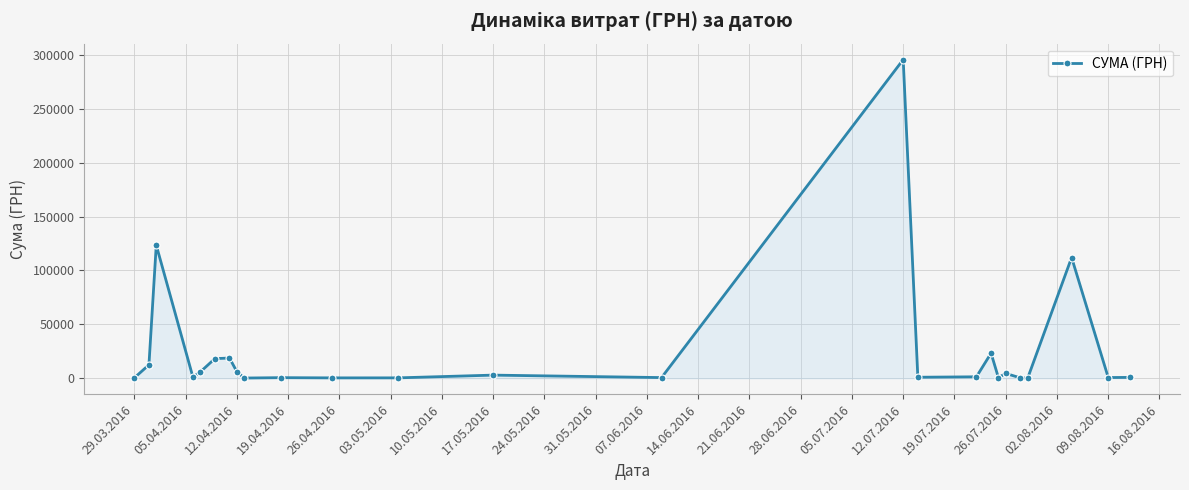

What is the value of the 6th point from the left?

18188.5